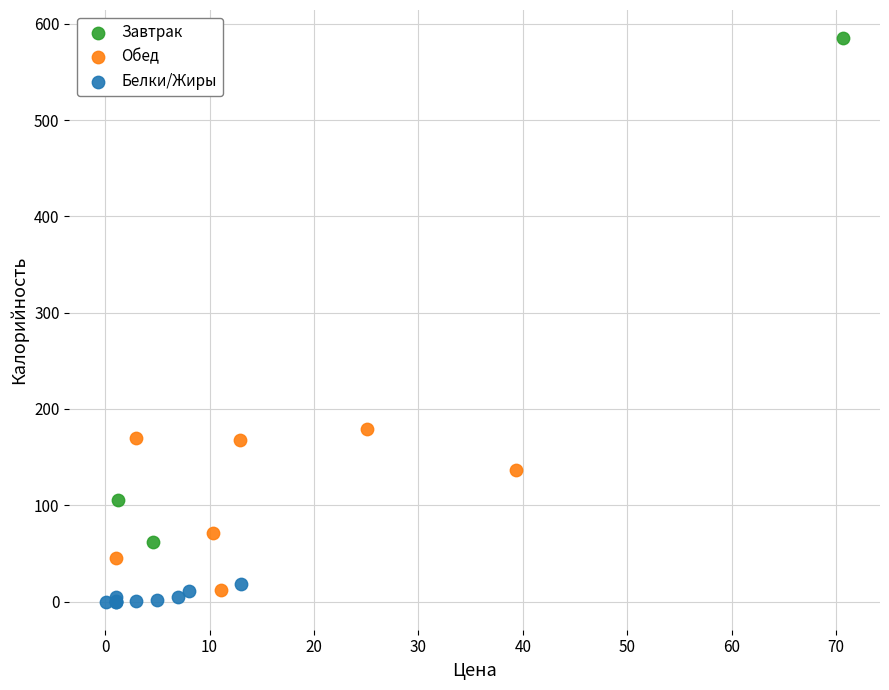

Which series contains the highest Y value?

Завтрак